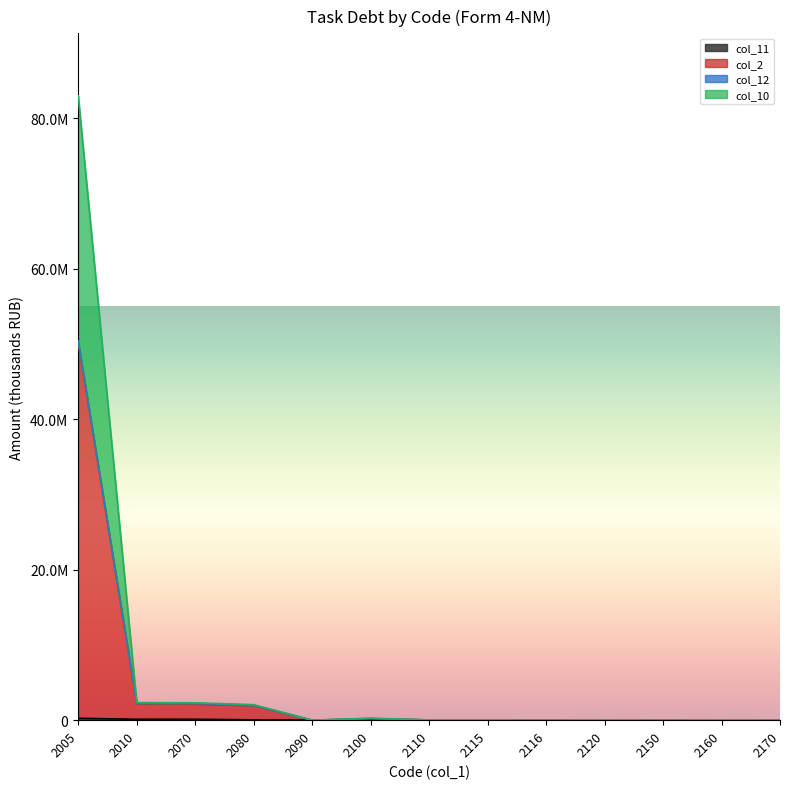

How many values in the col_11 series are below 11123?

6